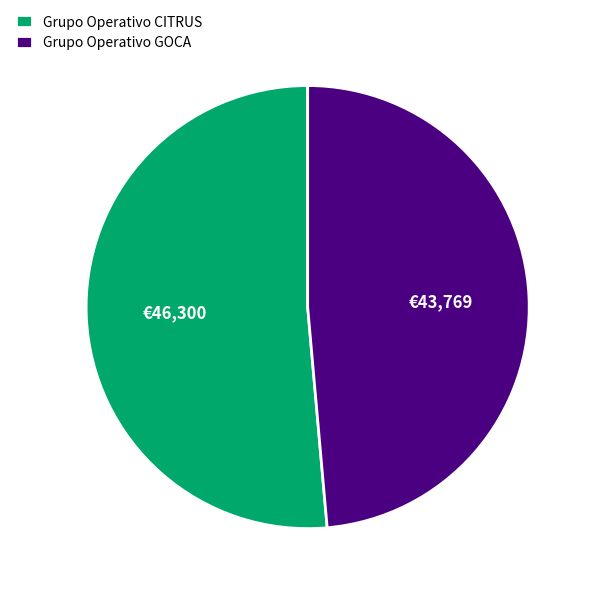

How many slices are in this pie chart?

2